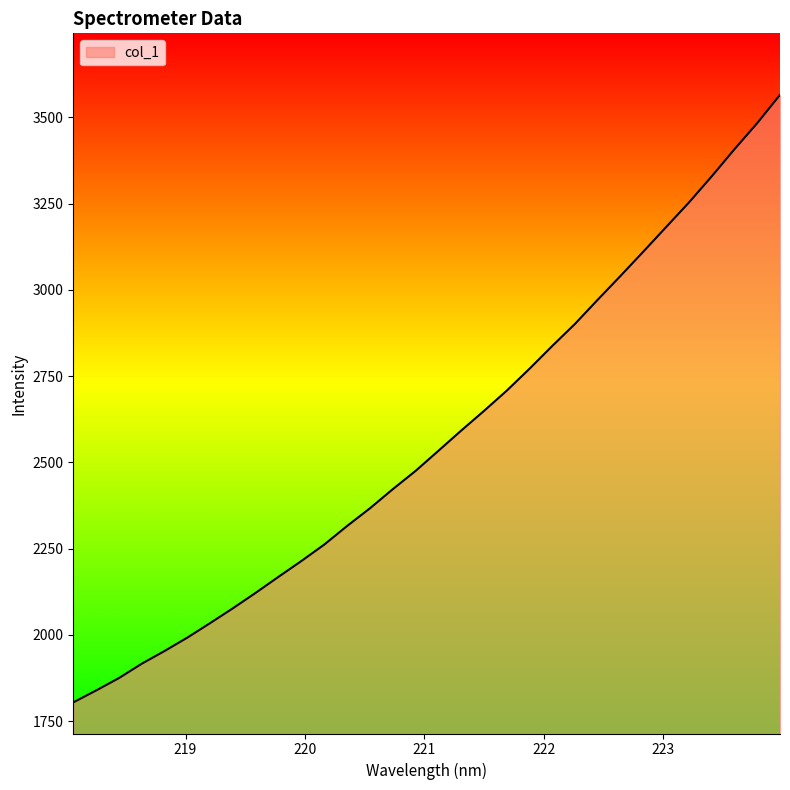

How many lines are shown in the chart?

1